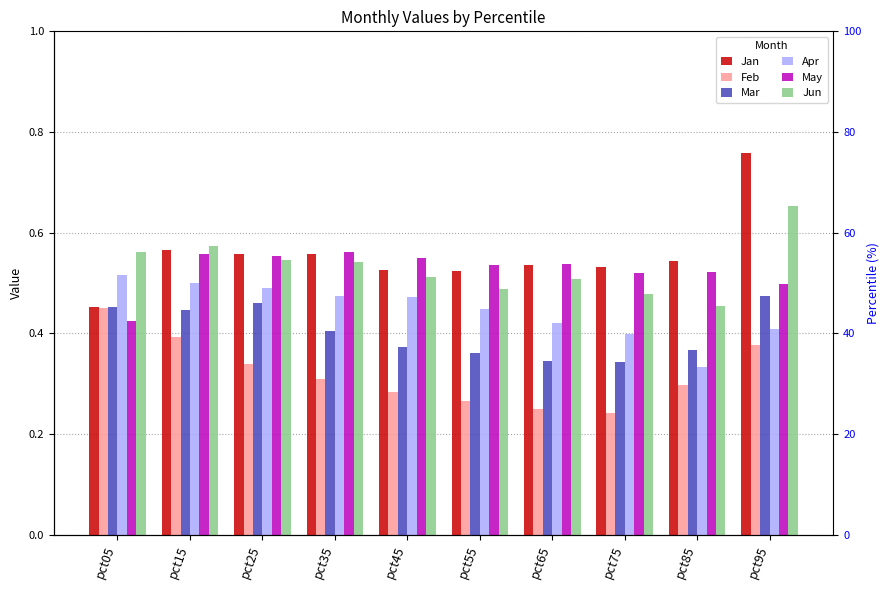

Which label corresponds to the smallest value in the chart?

pct75